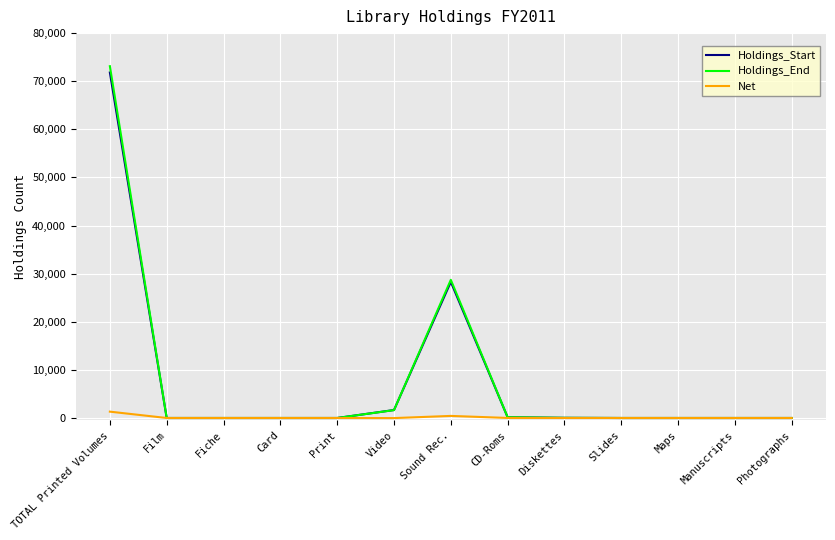

What is the greatest value displayed?

73125